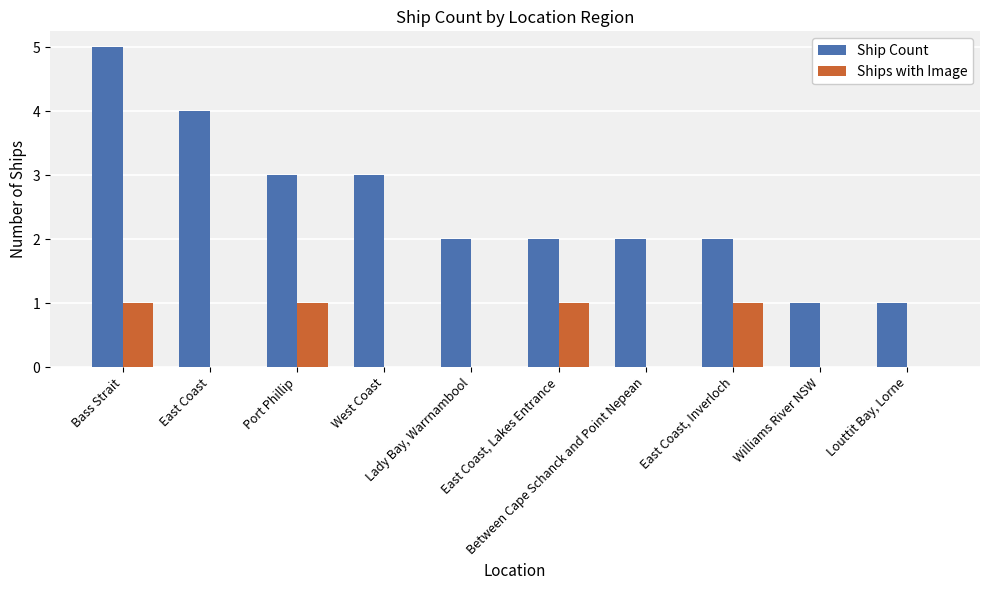

Count the number of data series in this chart.

2